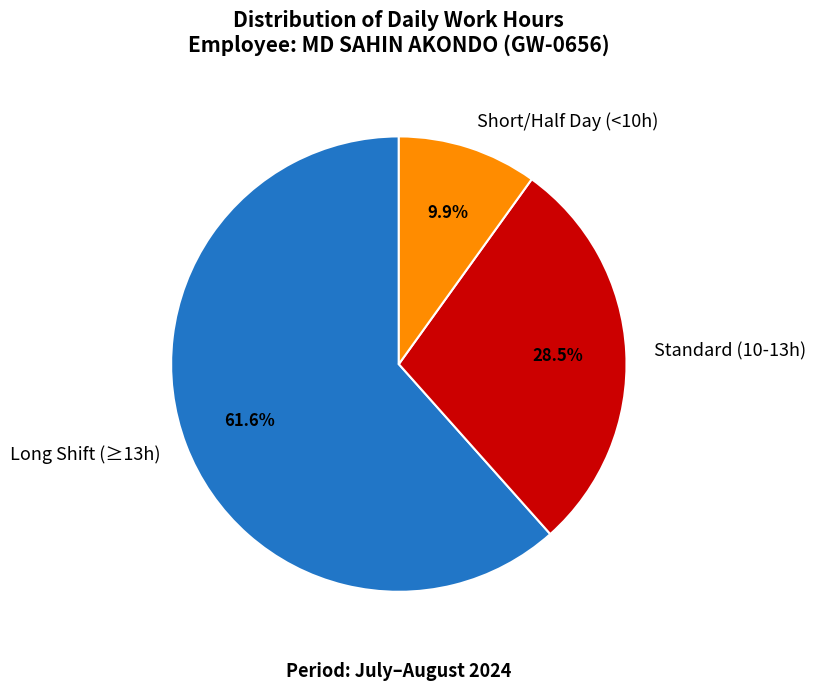

Count the number of slices in the pie.

3